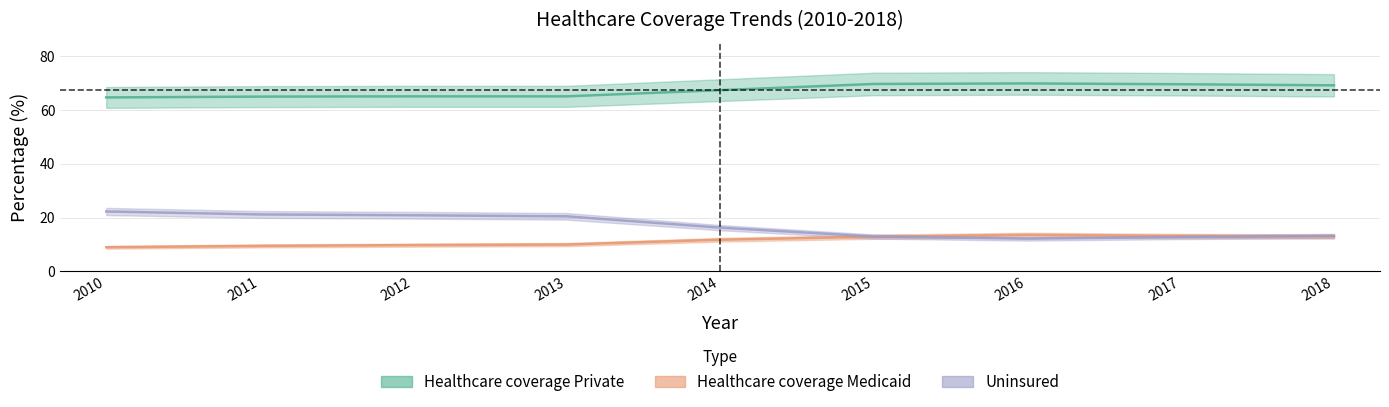

Is the value of Healthcare coverage Medicaid at 2012 greater than the value of Healthcare coverage Private at 2018?

No